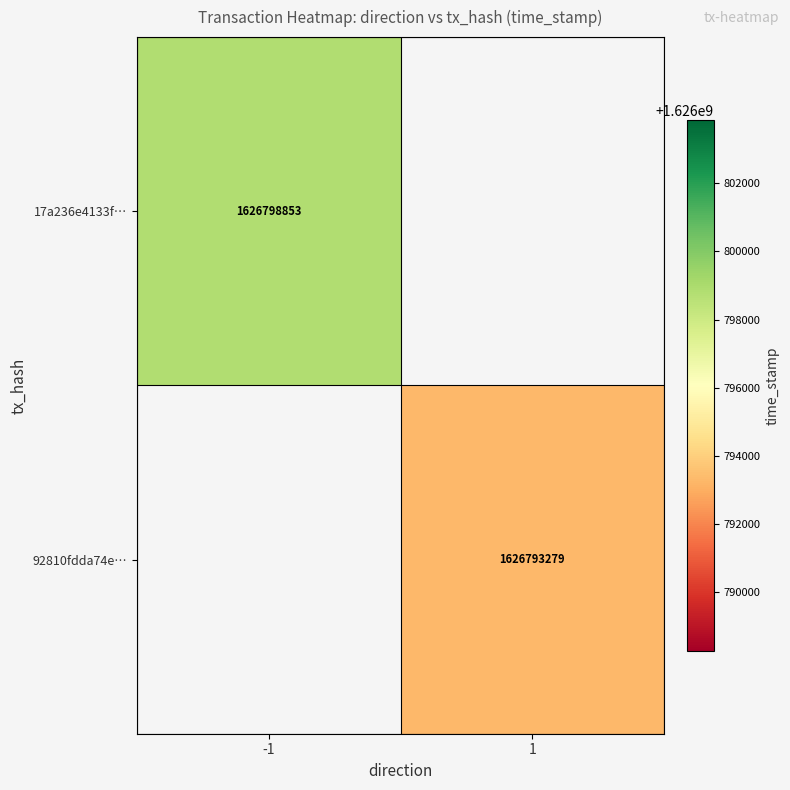

True or false: 92810fdda74e… has a value of 806286498 at 1.

False